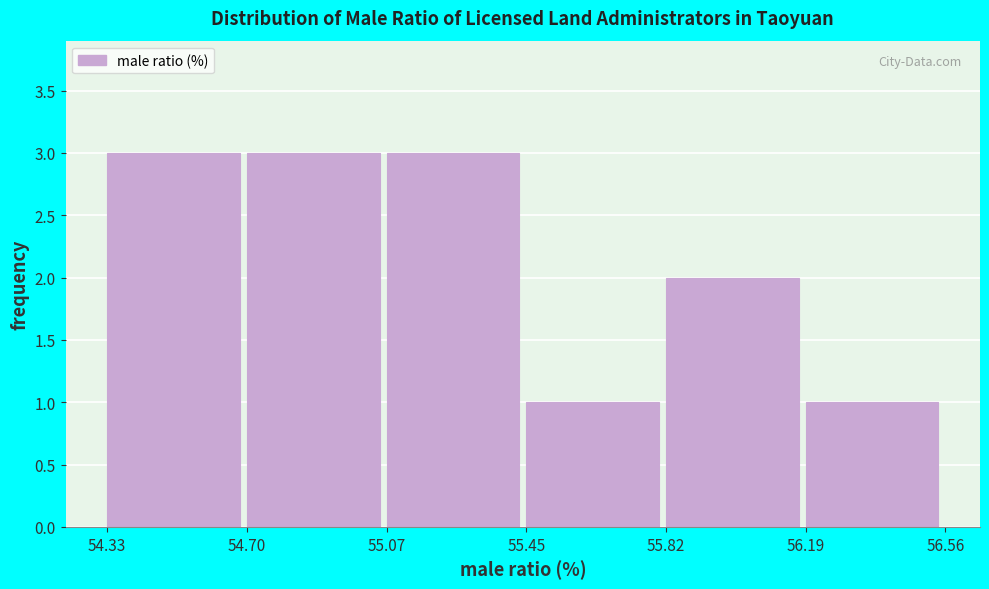

Reading left to right, list every bar in this chart as the range it spans on the x-axis followed by its height. The values are not printed on the chart, so give them approximately, as read against the axis.

54.33 to 54.70: 3
54.70 to 55.07: 3
55.07 to 55.45: 3
55.45 to 55.82: 1
55.82 to 56.19: 2
56.19 to 56.56: 1